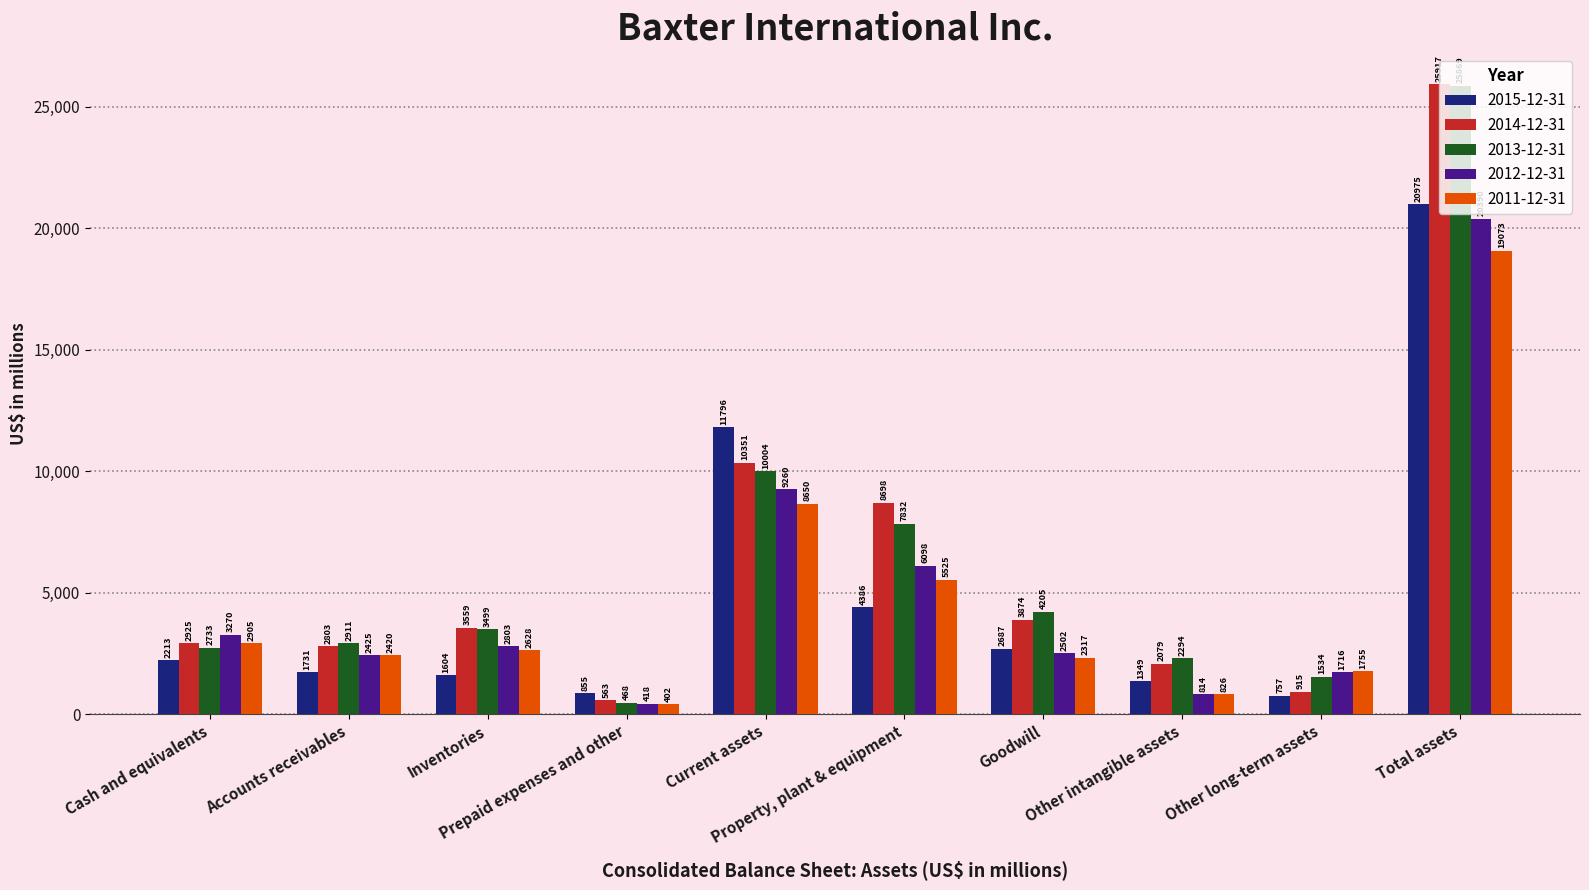

Reading right to left, what are all the values shown in this chart?

2015-12-31: 20975	757	1349	2687	4386	11796	855	1604	1731	2213
2014-12-31: 25917	915	2079	3874	8698	10351	563	3559	2803	2925
2013-12-31: 25869	1534	2294	4205	7832	10004	468	3499	2911	2733
2012-12-31: 20390	1716	814	2502	6098	9260	418	2803	2425	3270
2011-12-31: 19073	1755	826	2317	5525	8650	402	2628	2420	2905